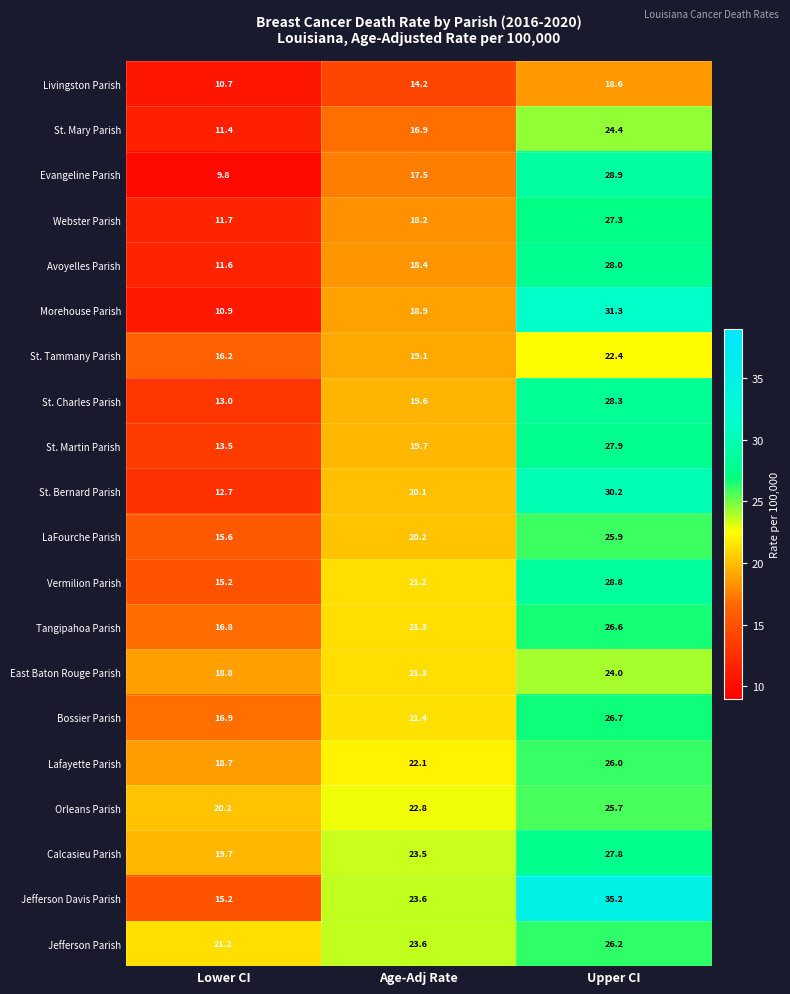

The value of LaFourche Parish at Age-Adj Rate is 34.8. True or false?

False